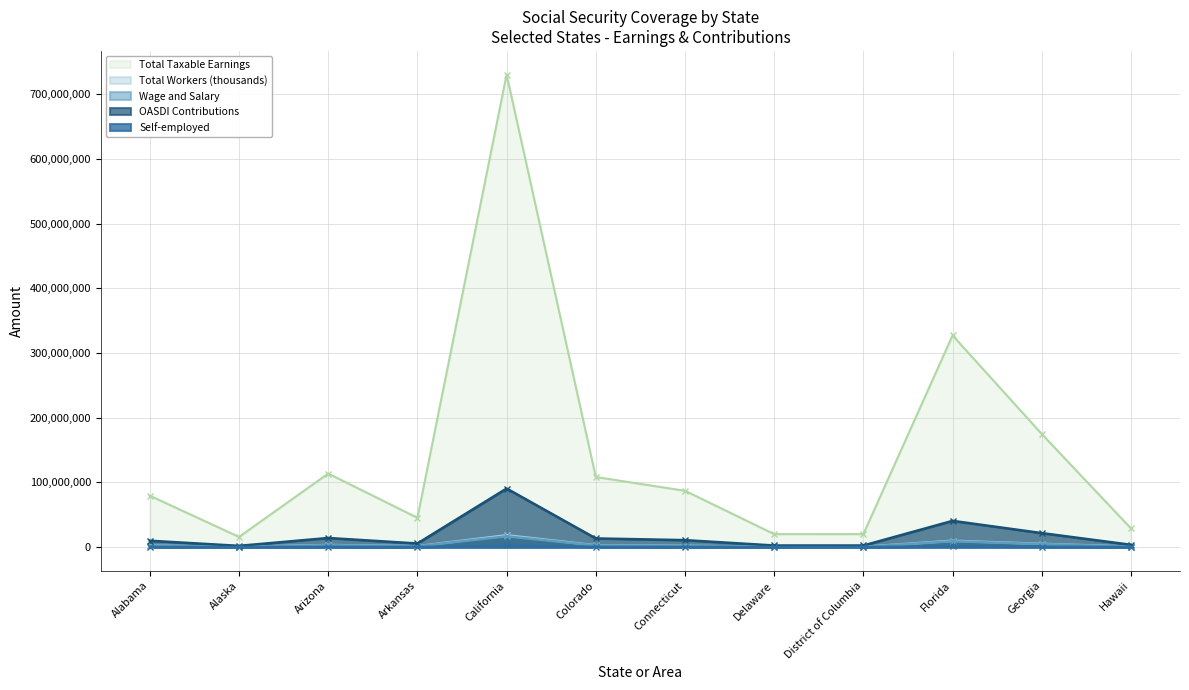

True or false: Wage and Salary has a value of 121597 at District of Columbia.

False